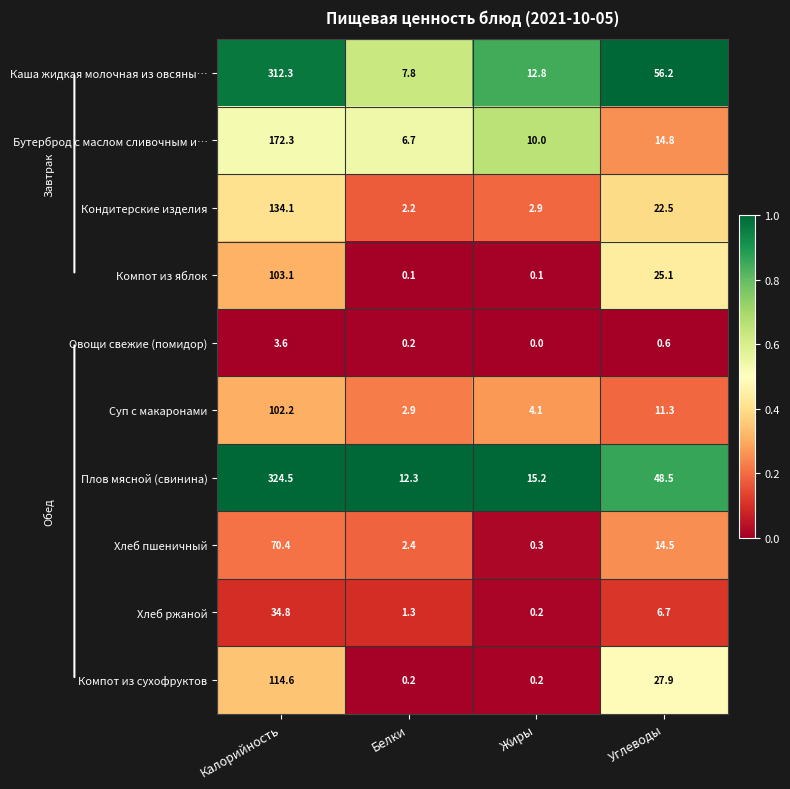

Is it true that Хлеб ржаной equals 6.7 at Углеводы?

True